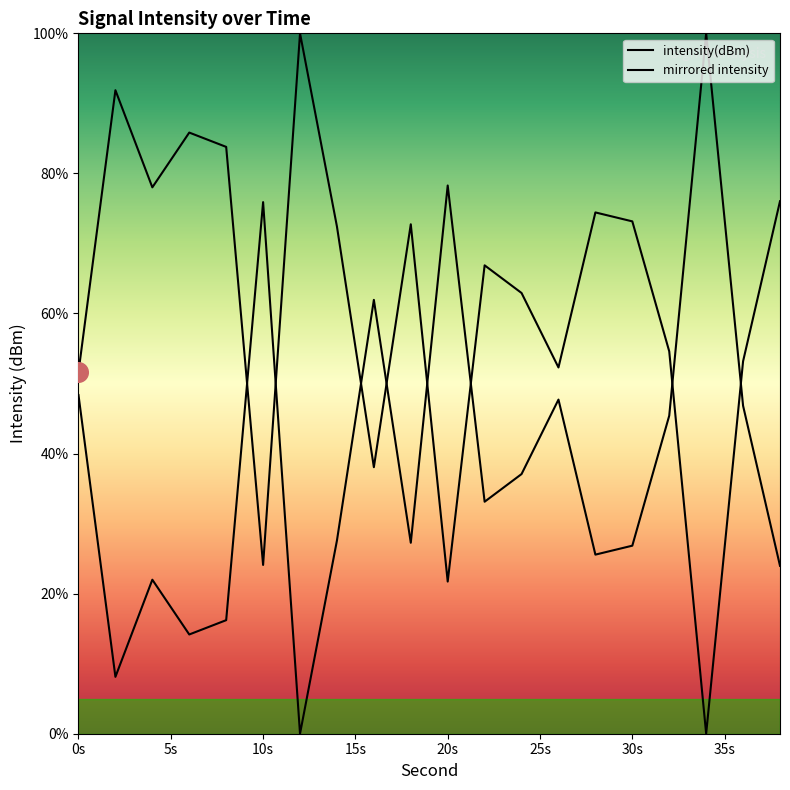

Does the chart have visible grid lines?

No